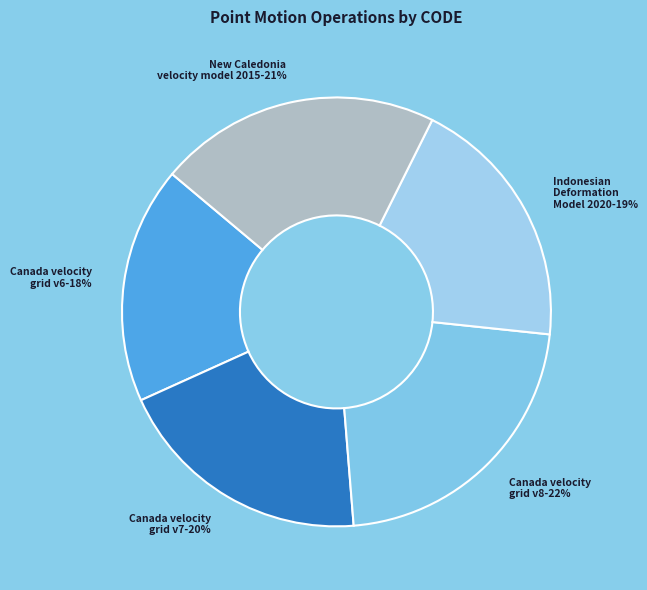

How many segments does this pie chart have?

5